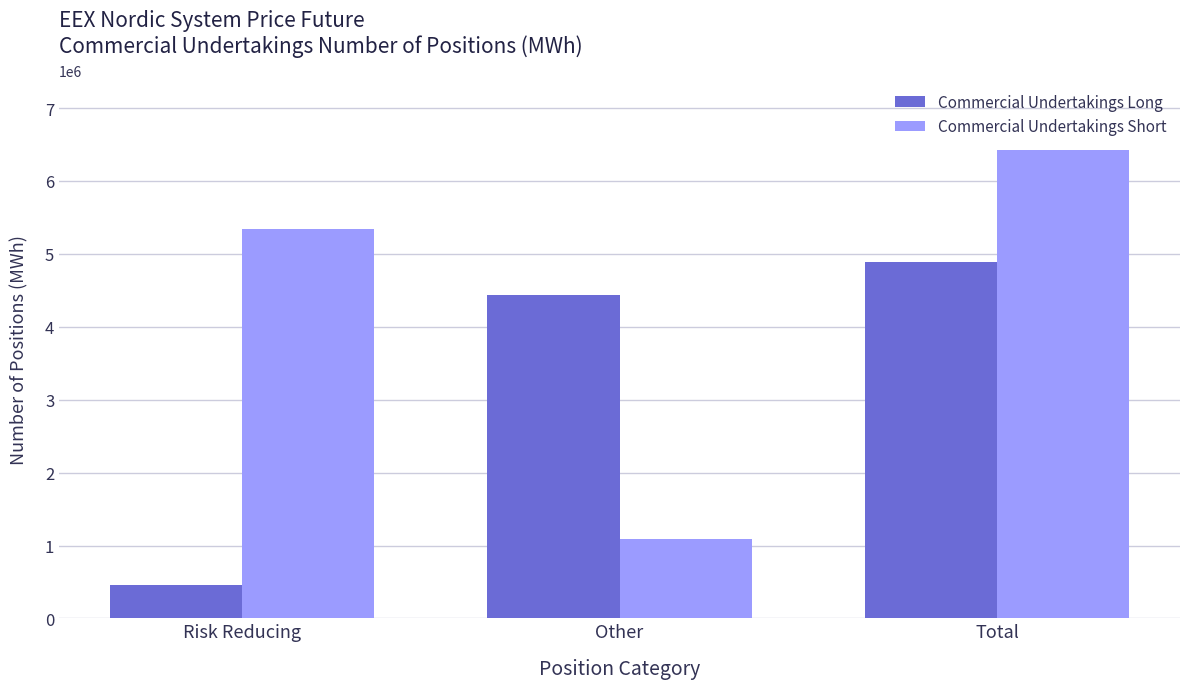

Rank the series by their maximum value, from highest to lowest.

Commercial Undertakings Short, Commercial Undertakings Long